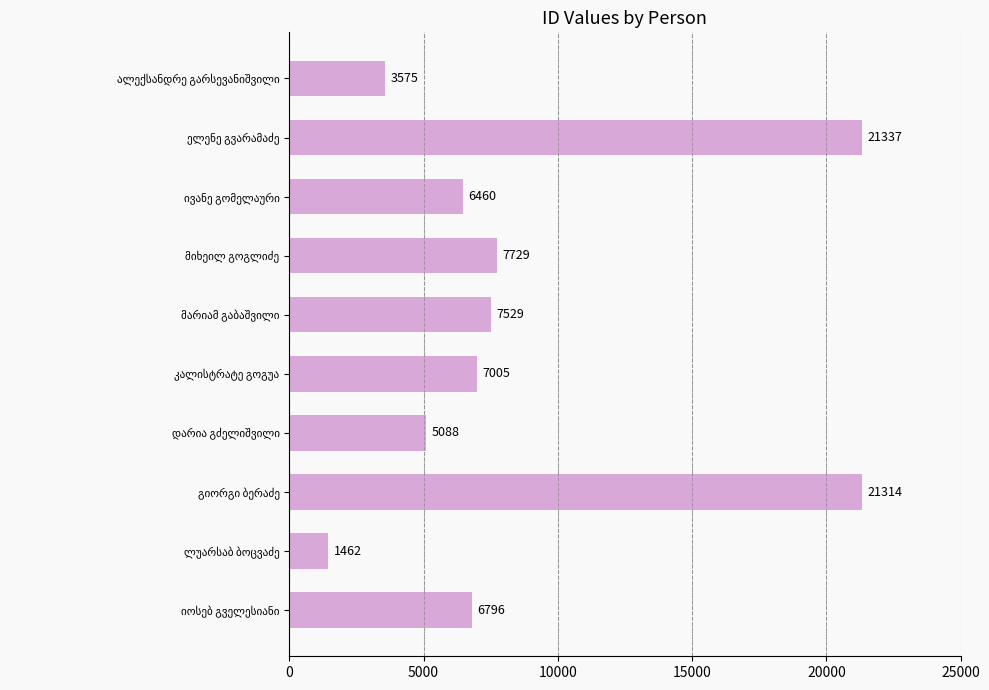

What is the minimum value shown in the chart?

1462